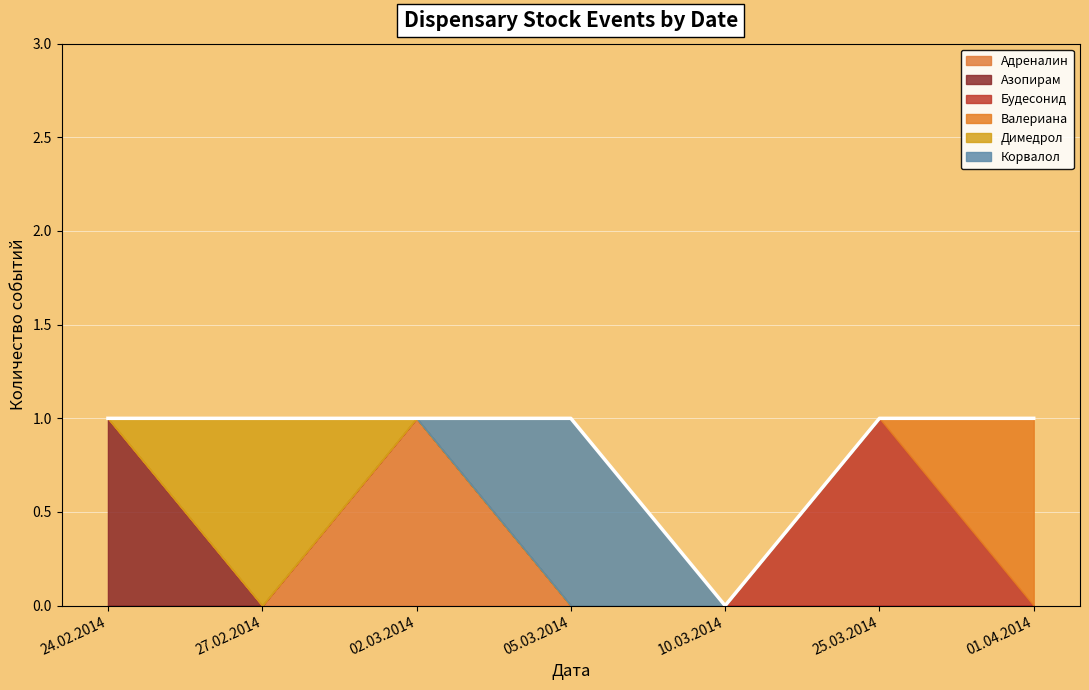

At which category does the chart reach its peak across all series?

02.03.2014